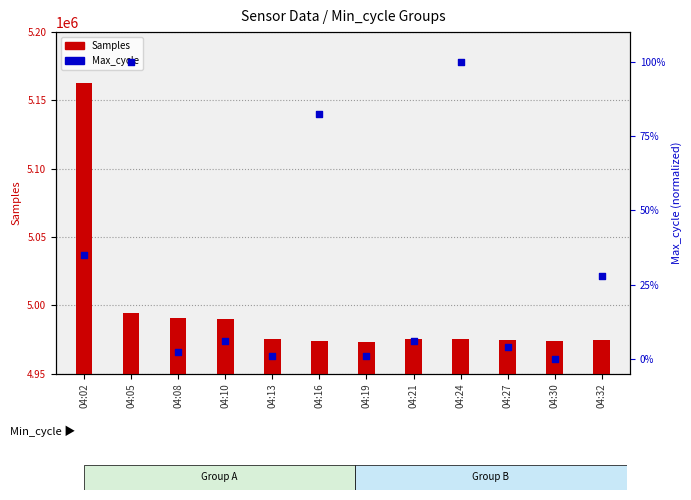

What are all the series names shown in the legend?

Samples, Max_cycle